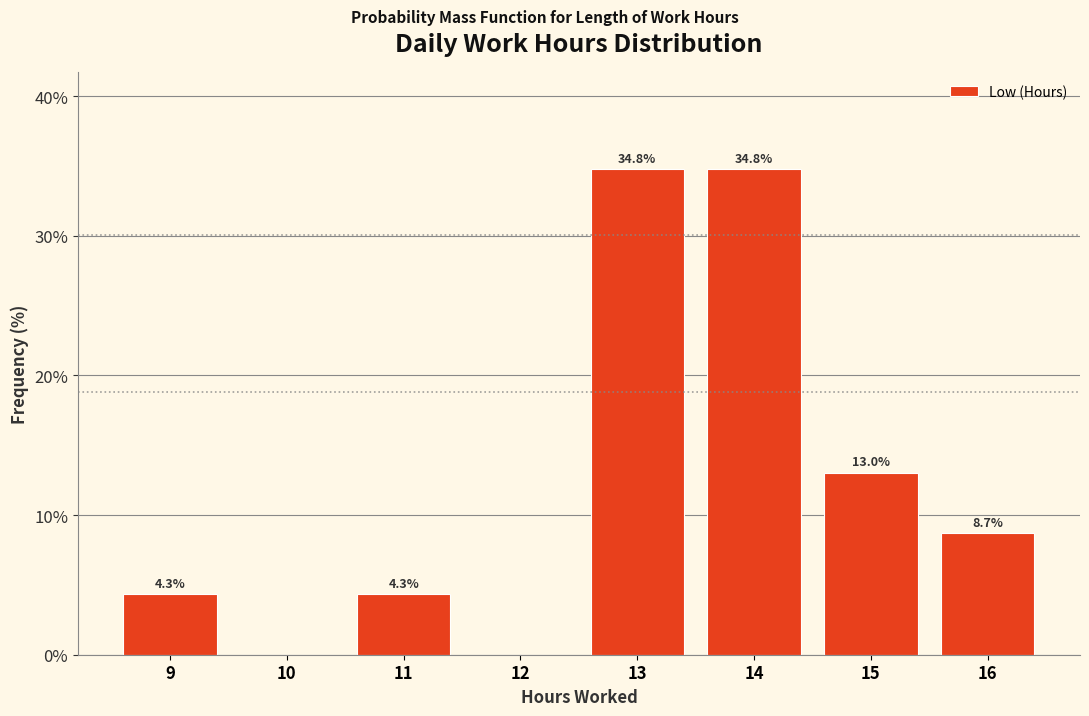

Reading right to left, list all the values displayed in this chart.

16=8.7	15=13.0	14=34.8	13=34.8	12=0.0	11=4.3	10=0.0	9=4.3